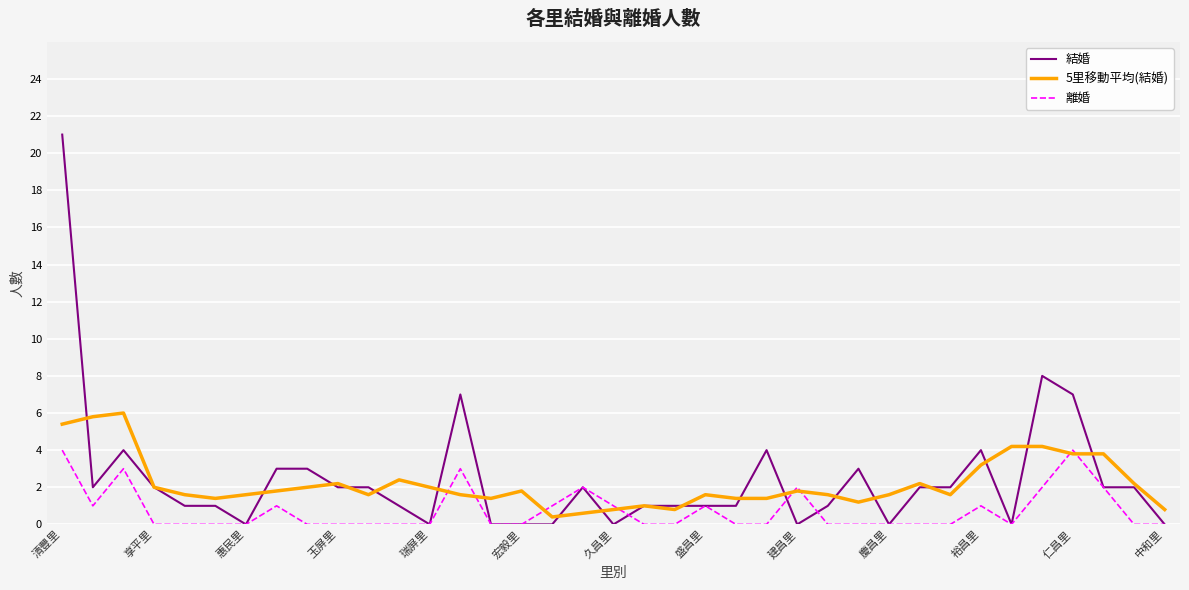

Which series has the largest range (max minus min)?

結婚